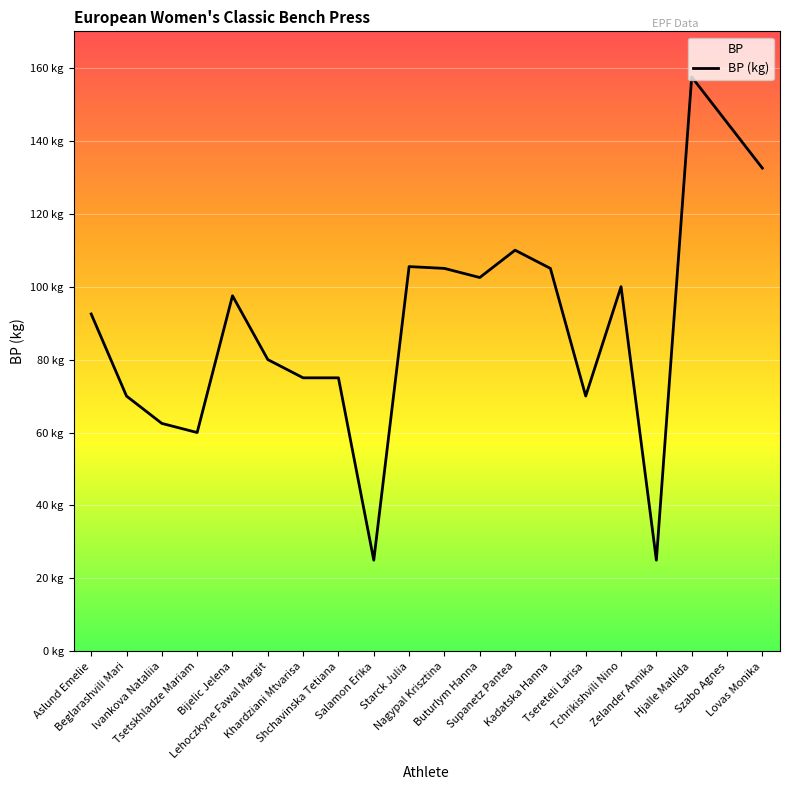

Where does the data first go above 97?

Bijelic Jelena